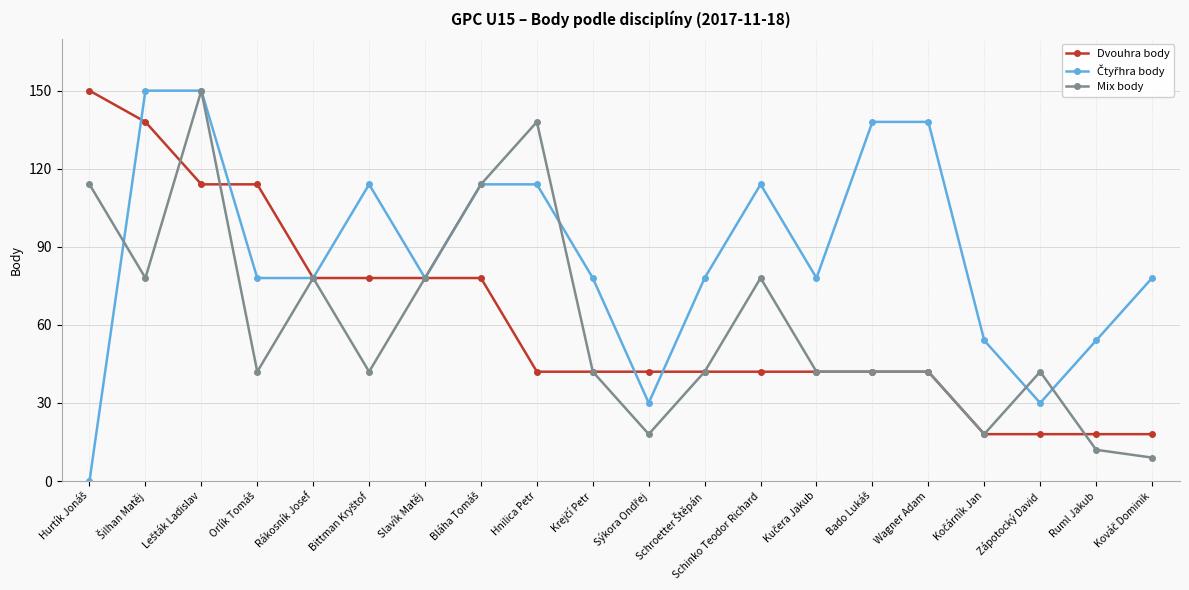

What is the highest value of the Mix body series?

150